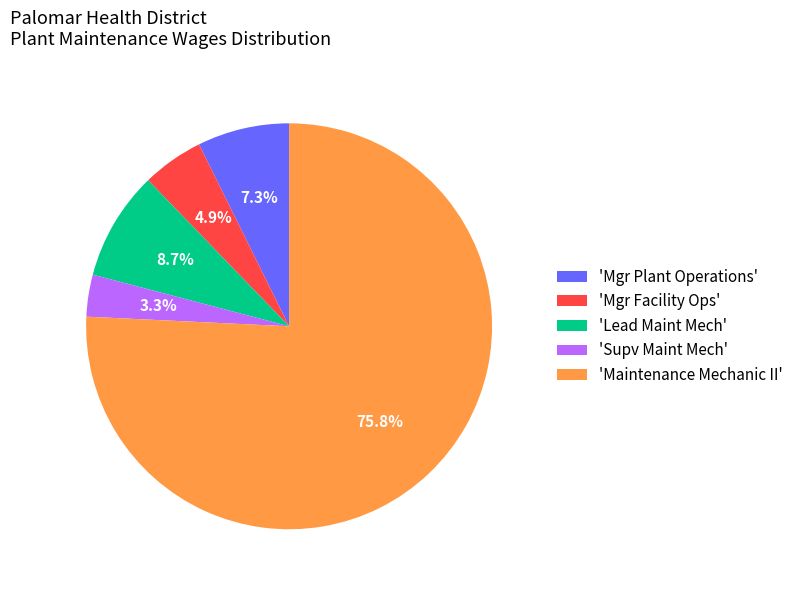

Which has a higher value, 'Mgr Plant Operations' or 'Lead Maint Mech'?

'Lead Maint Mech'